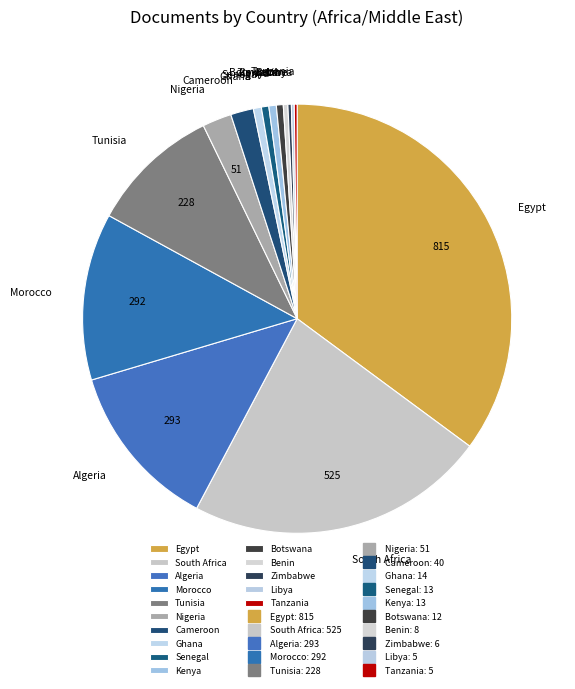

Approximately how many times larger is the value at Senegal compared to Ghana?

0.9